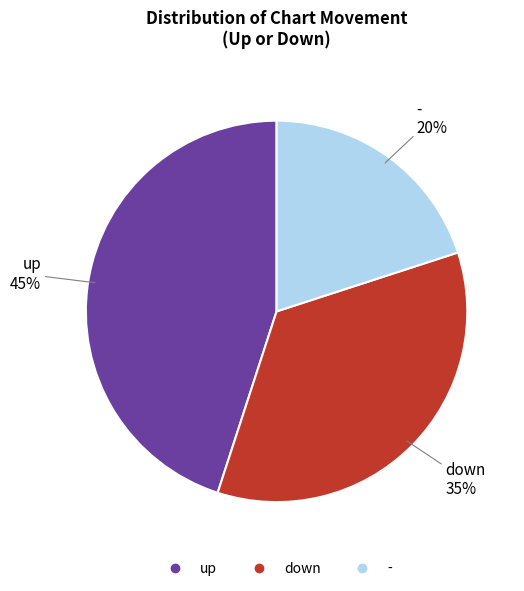

To the nearest percent, what percentage of the pie is -?

20%